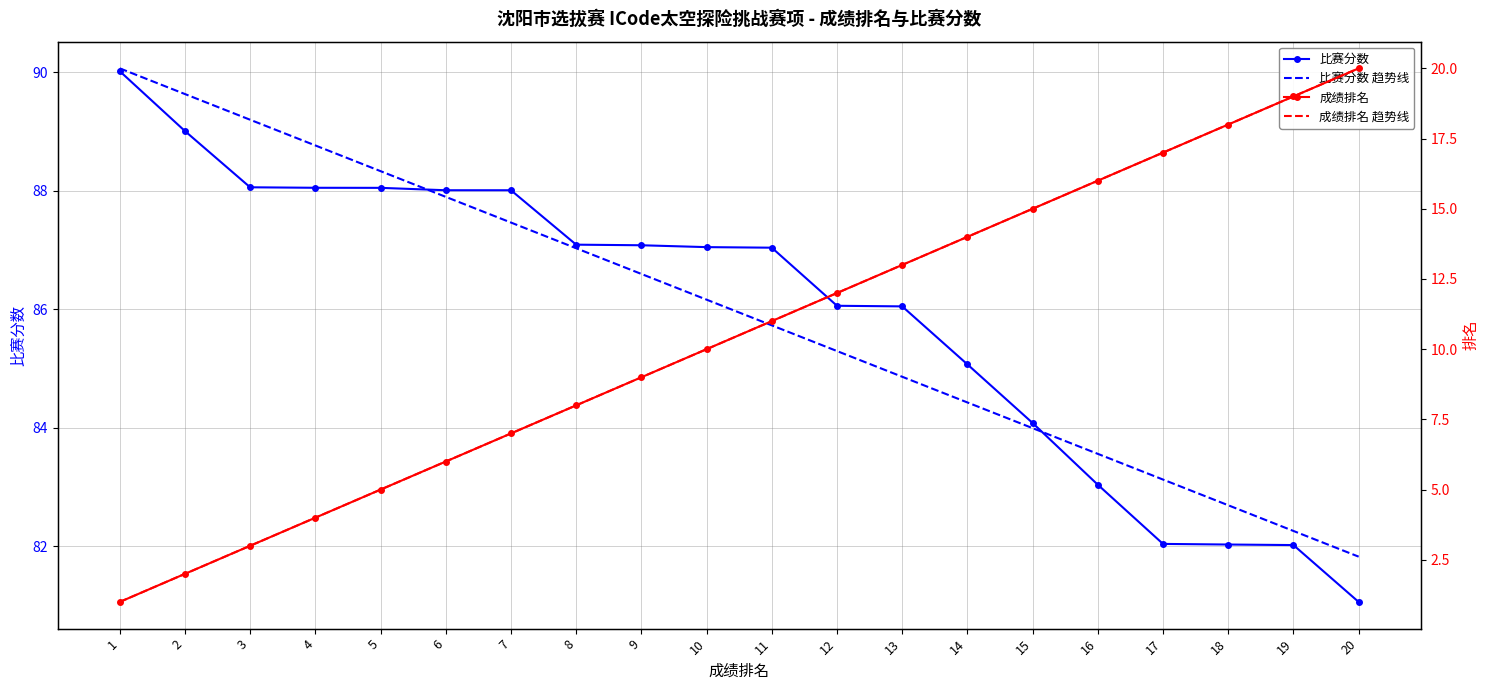

Reading right to left, list all the values displayed in this chart.

比赛分数: 81.1	82.0	82.0	82.0	83.0	84.1	85.1	86.1	86.1	87.0	87.1	87.1	87.1	88.0	88.0	88.1	88.1	88.1	89.0	90.0
比赛分数 趋势线: 81.8	82.3	82.7	83.1	83.6	84.0	84.4	84.9	85.3	85.7	86.2	86.6	87.0	87.5	87.9	88.3	88.8	89.2	89.6	90.1
成绩排名: 20.0	19.0	18.0	17.0	16.0	15.0	14.0	13.0	12.0	11.0	10.0	9.0	8.0	7.0	6.0	5.0	4.0	3.0	2.0	1.0
成绩排名 趋势线: 20.0	19.0	18.0	17.0	16.0	15.0	14.0	13.0	12.0	11.0	10.0	9.0	8.0	7.0	6.0	5.0	4.0	3.0	2.0	1.0